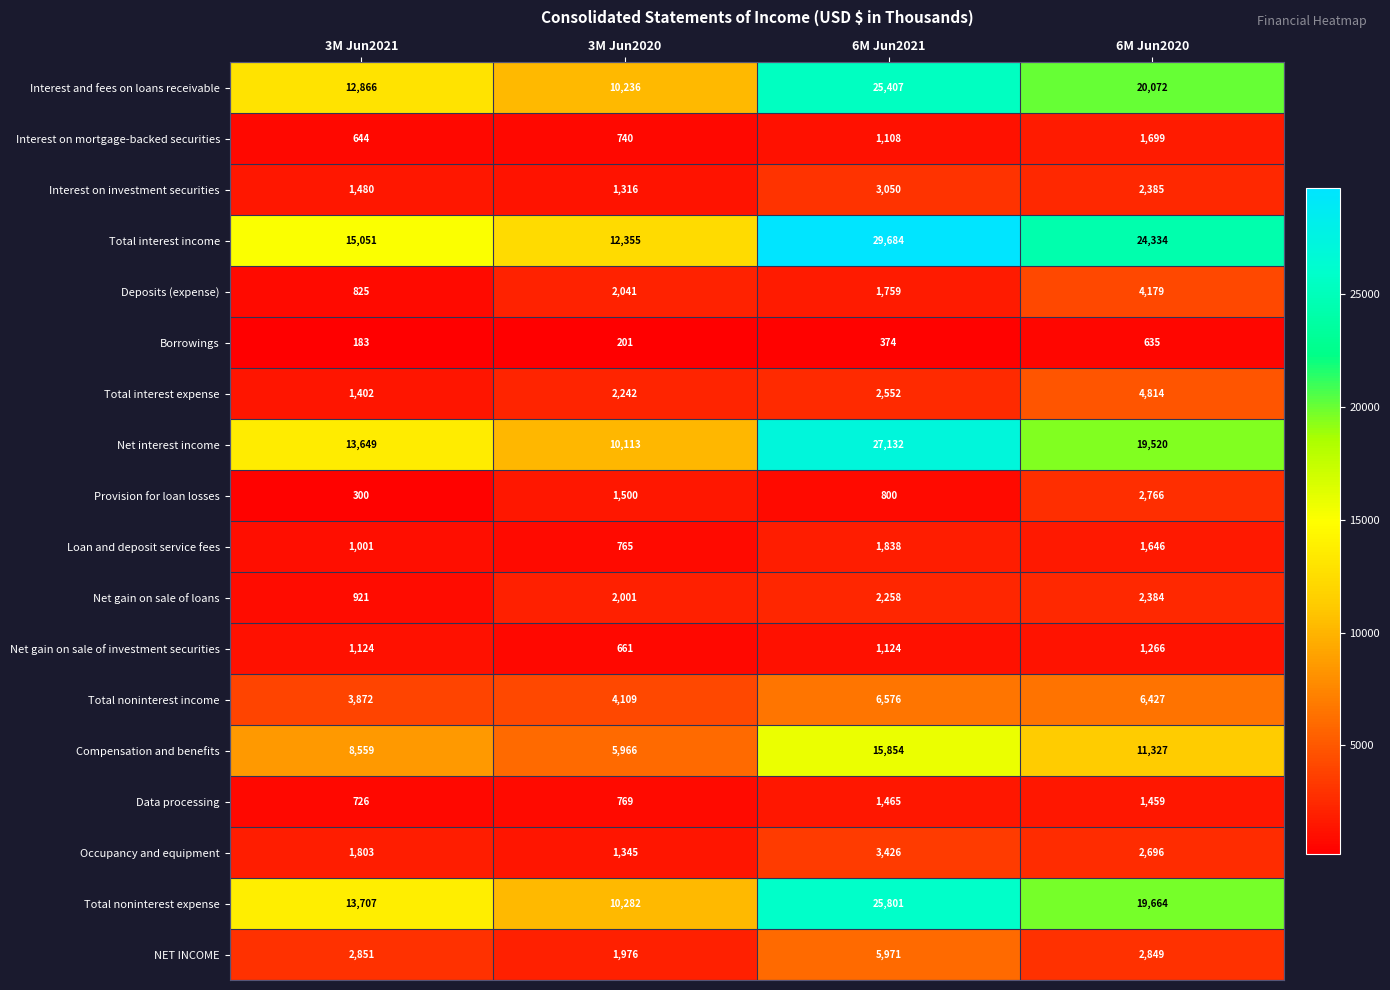

What is the average value of the Interest on investment securities series?

2058